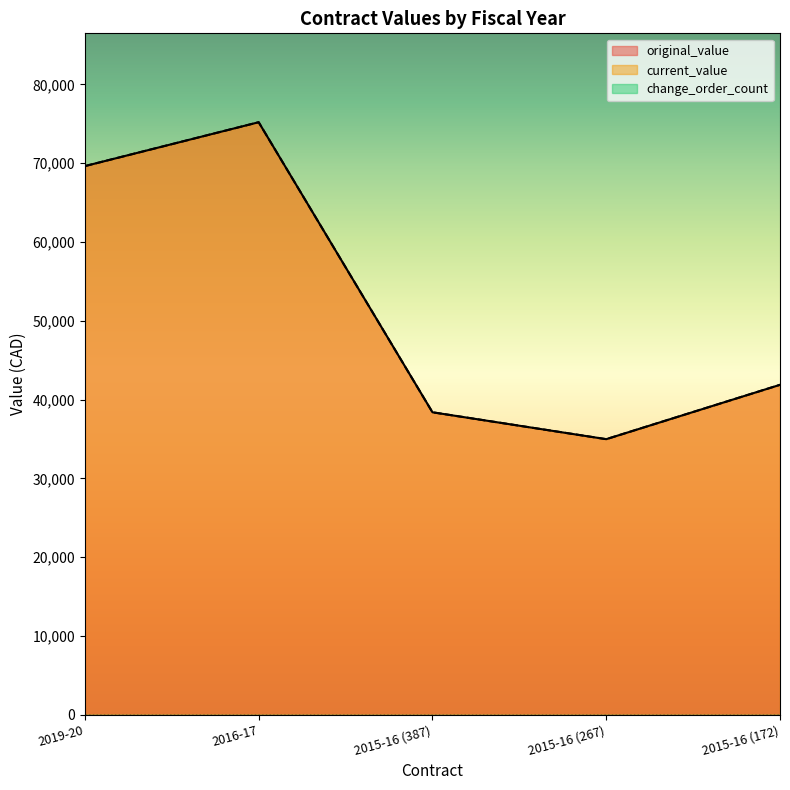

The value of current_value at 2019-20 is 69634.4. True or false?

True